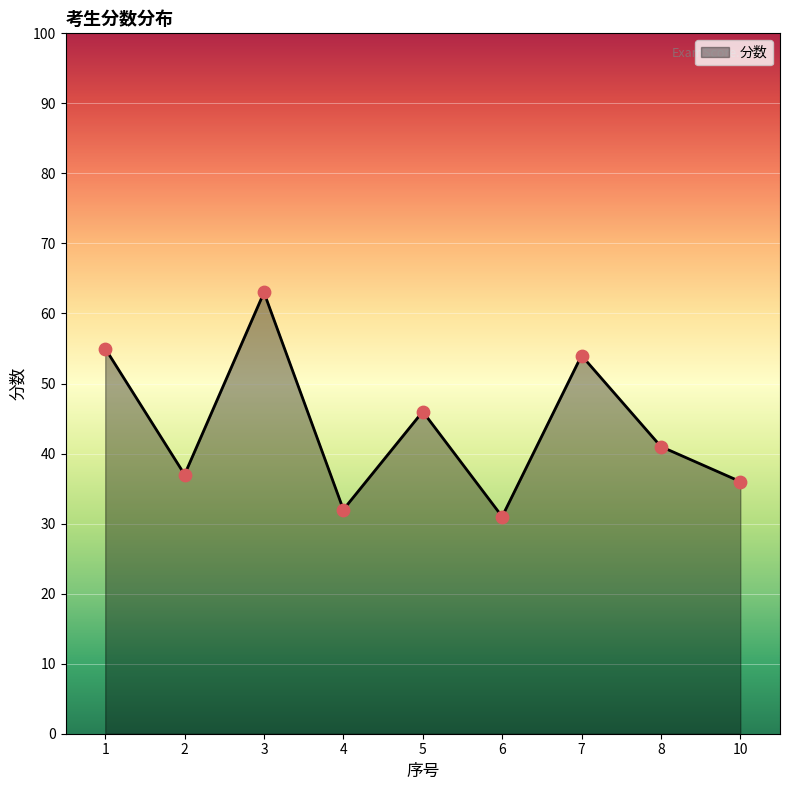

What is the change in value from 4 to 7?

+22